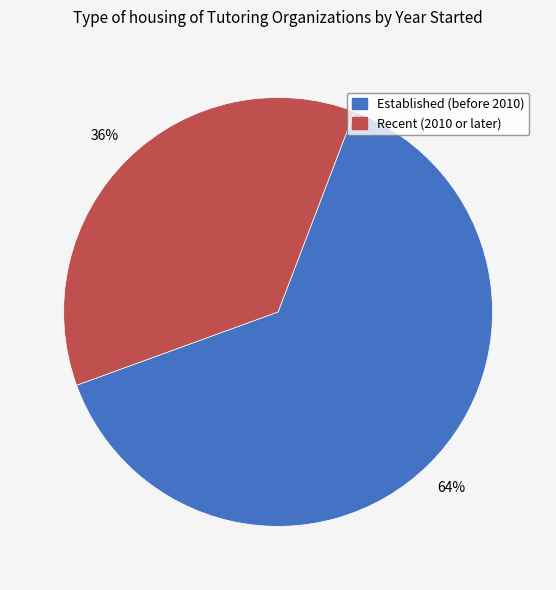

Which slice is the largest?

Established (before 2010)